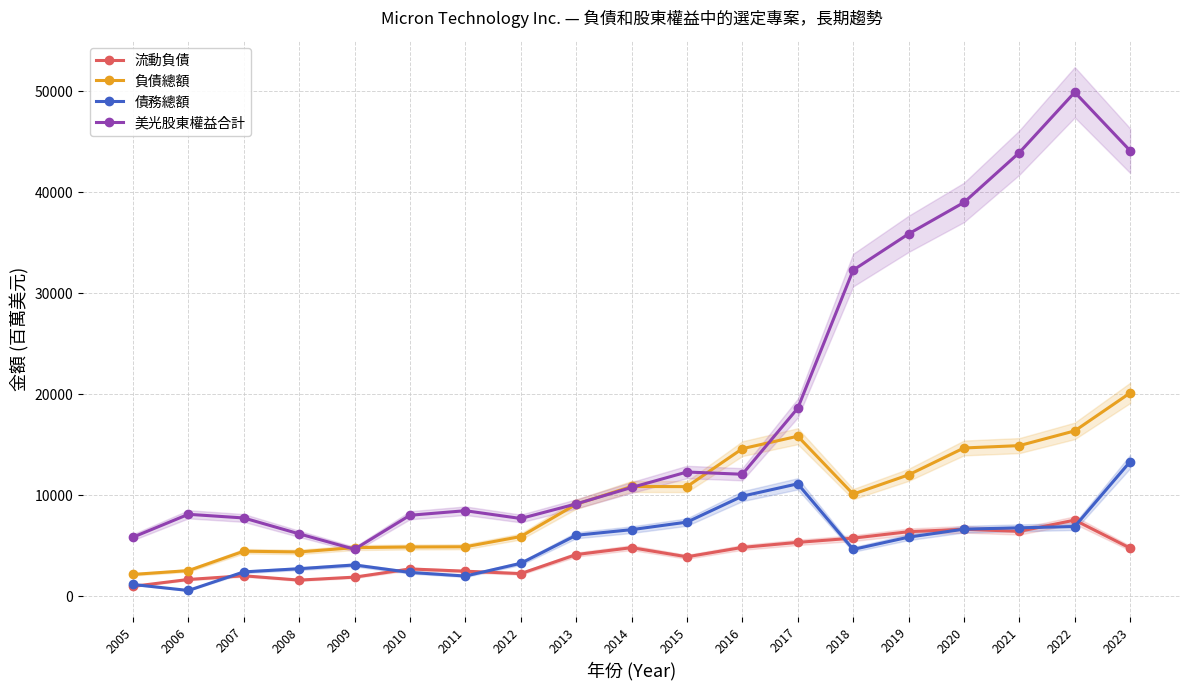

What is the sum of all 美光股東權益合計 values?

364782